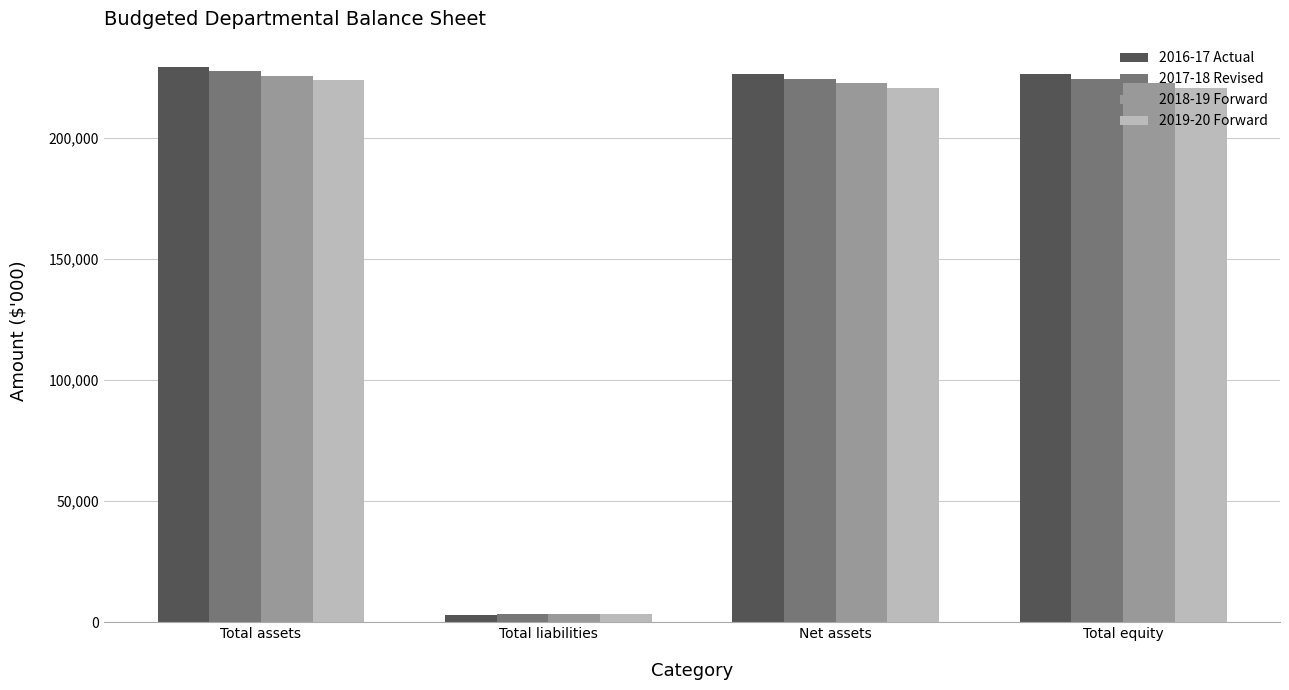

At how many categories does at least one series exceed 76012?

3